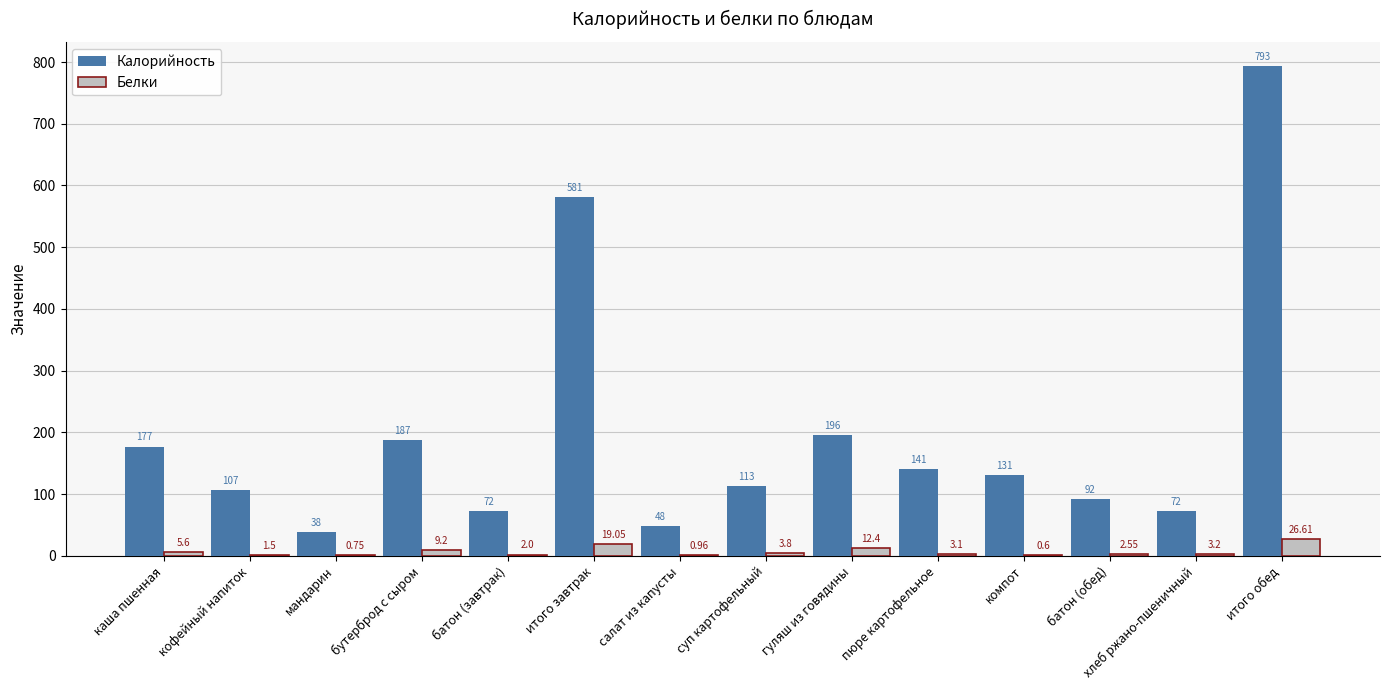

Count the number of data series in this chart.

2